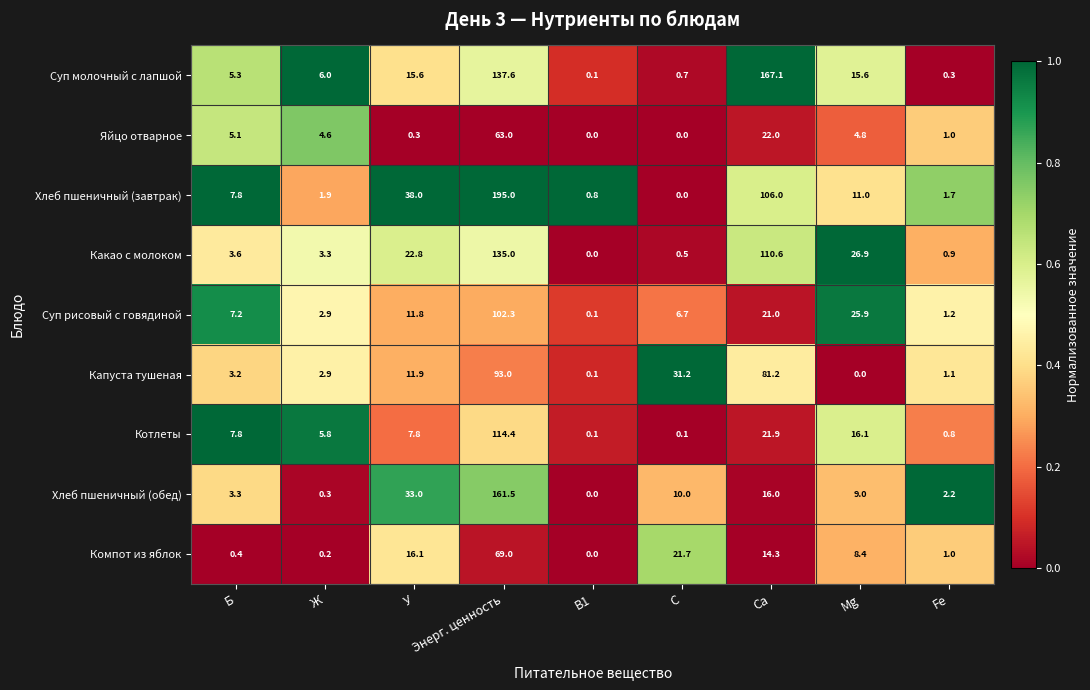

Rank the series by their maximum value, from highest to lowest.

Хлеб пшеничный (завтрак), Суп молочный с лапшой, Хлеб пшеничный (обед), Какао с молоком, Котлеты, Суп рисовый с говядиной, Капуста тушеная, Компот из яблок, Яйцо отварное